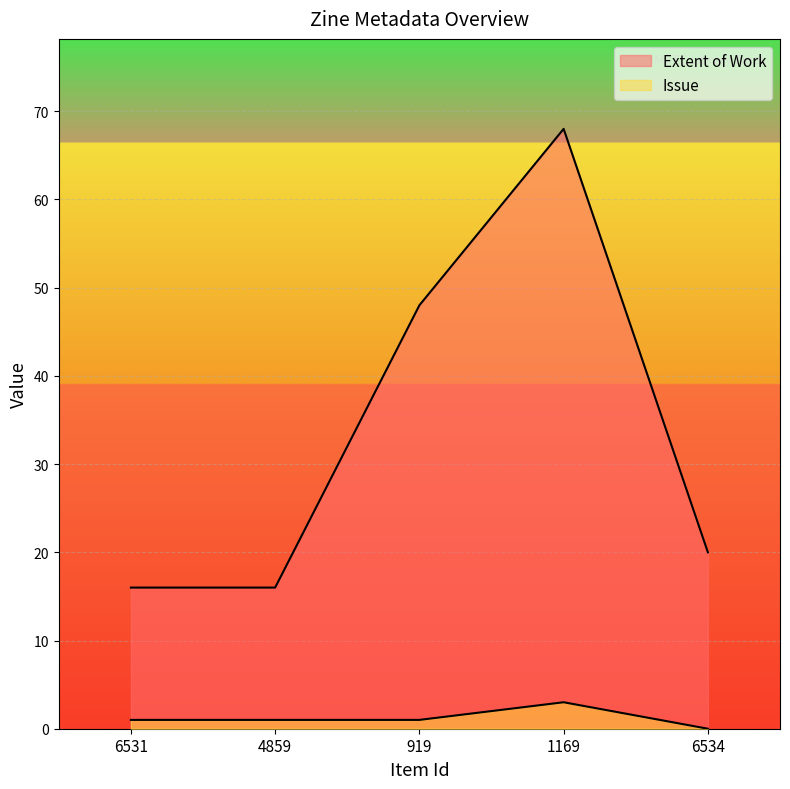

True or false: Issue and Extent of Work intersect in this chart.

False